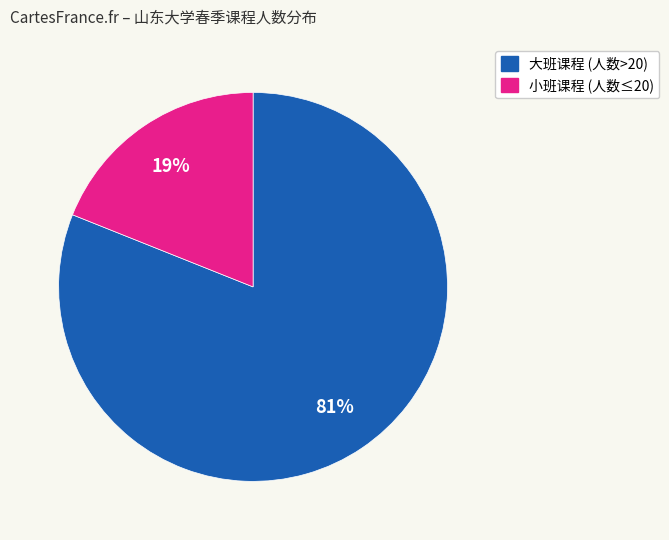

Is there any slice that represents more than half of the pie?

Yes